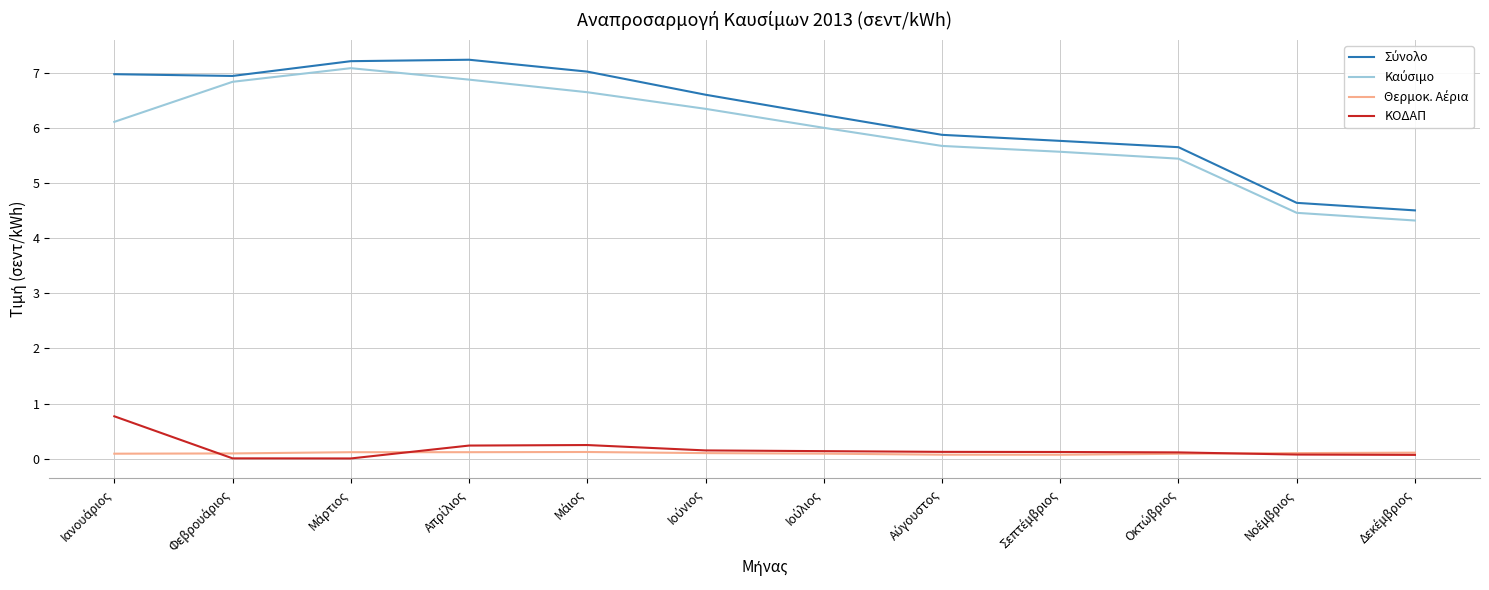

What is the greatest value displayed?

7.2